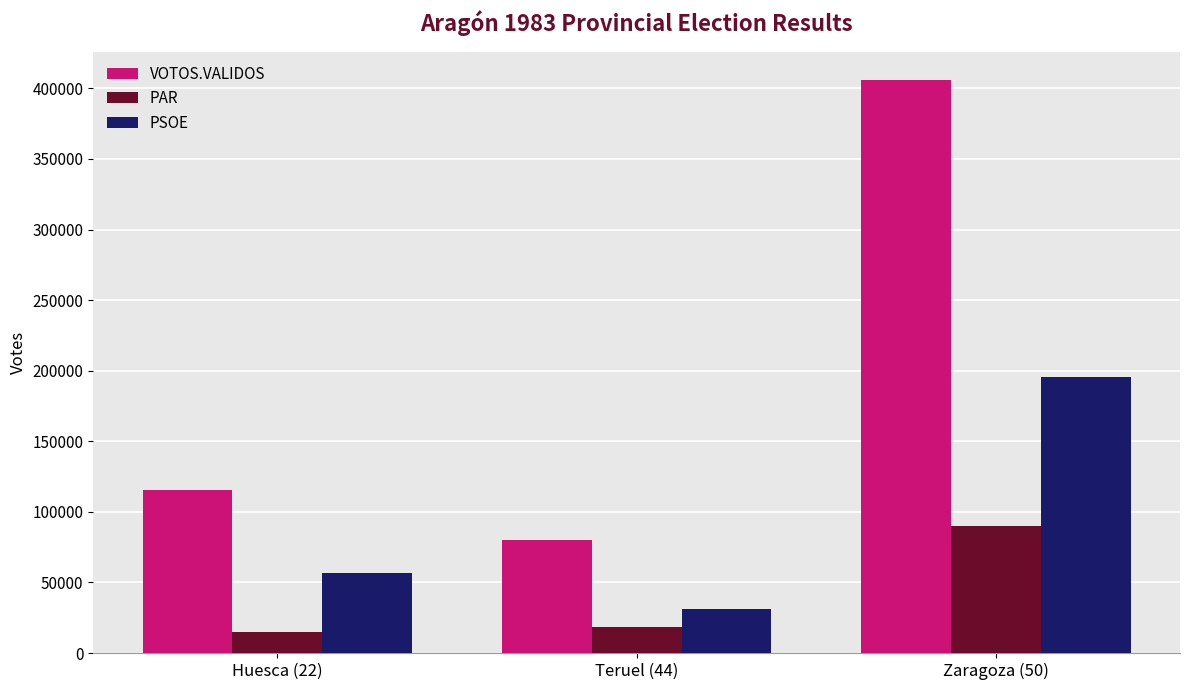

How many data points does each series have?

3